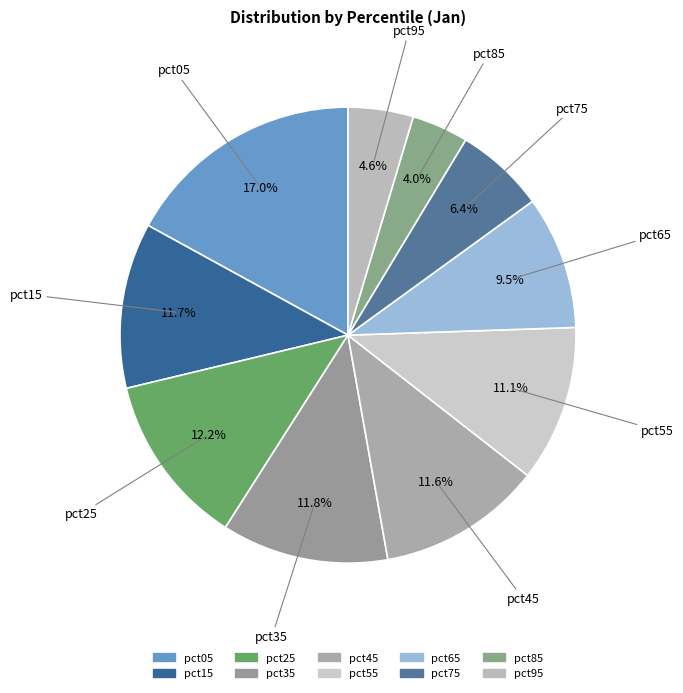

Combined, do pct55 and pct65 account for over 50%?

No